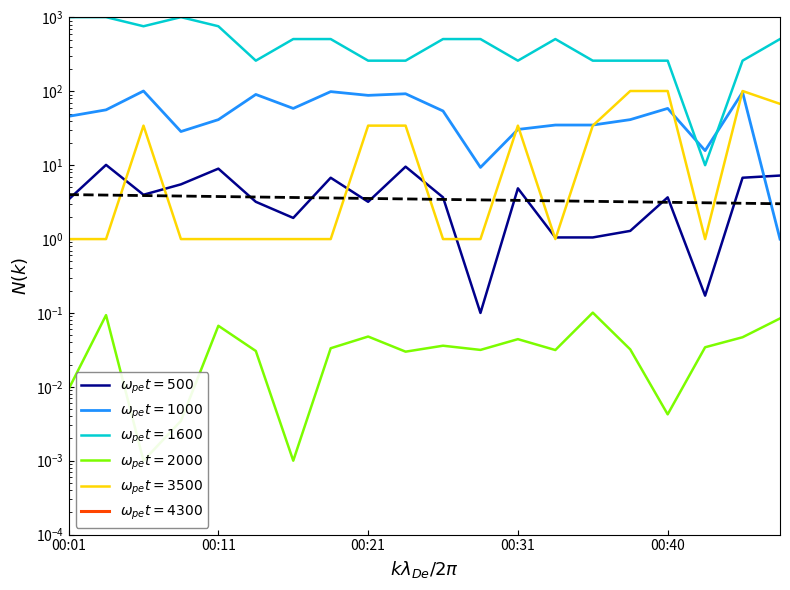

What is the total value across all series at 00:31?

329.7